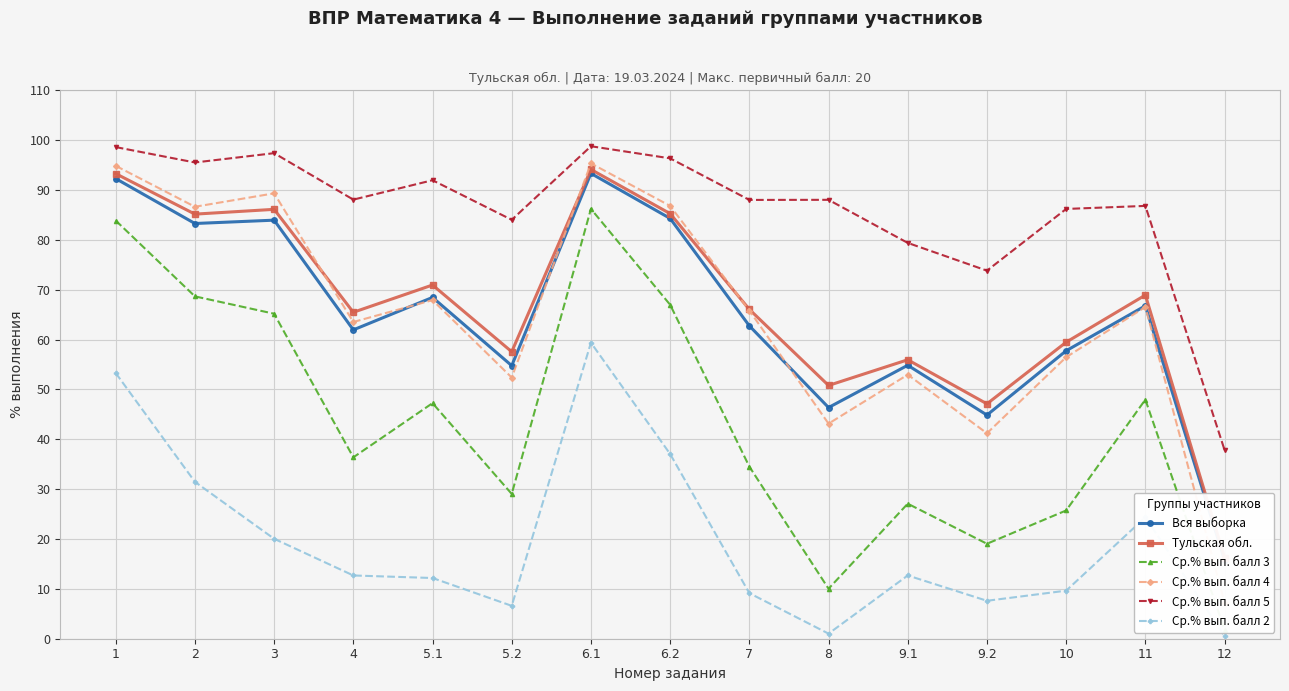

Which series ends up on top after the final intersection of Вся выборка and Ср.% вып. балл 4?

Вся выборка